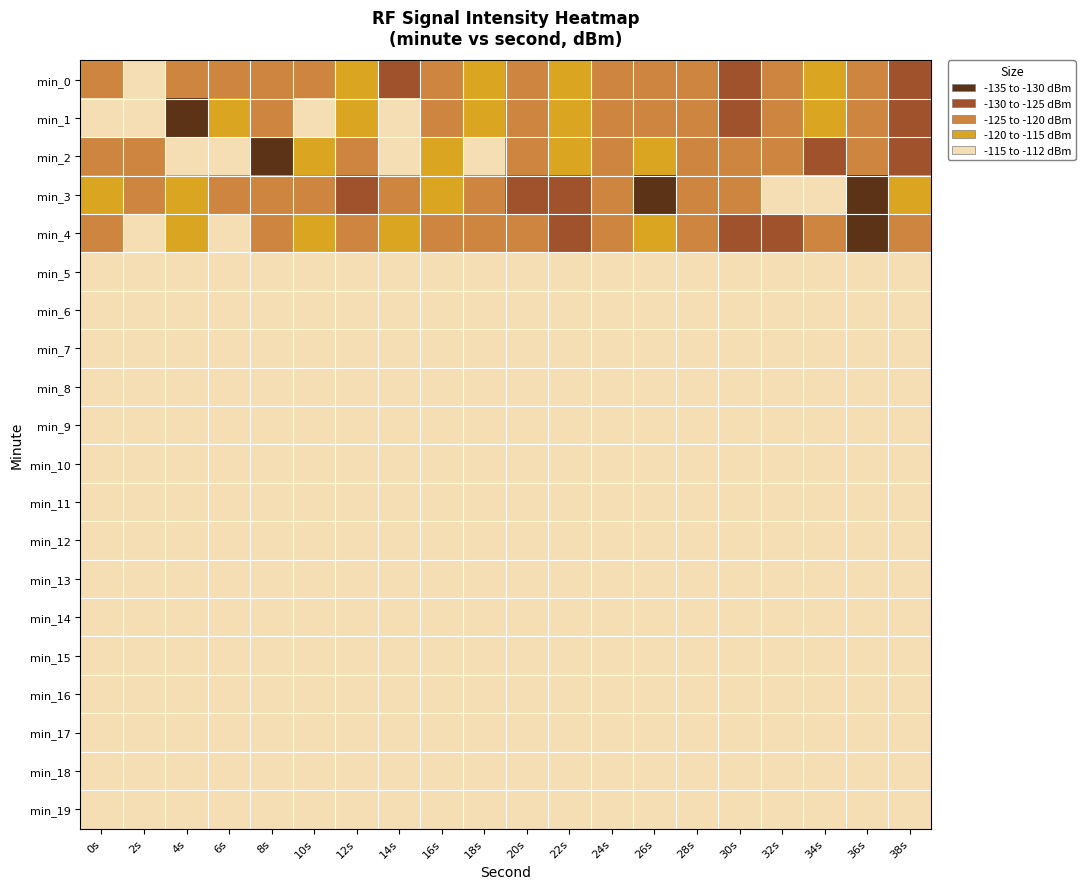

How many series are shown in this chart?

20